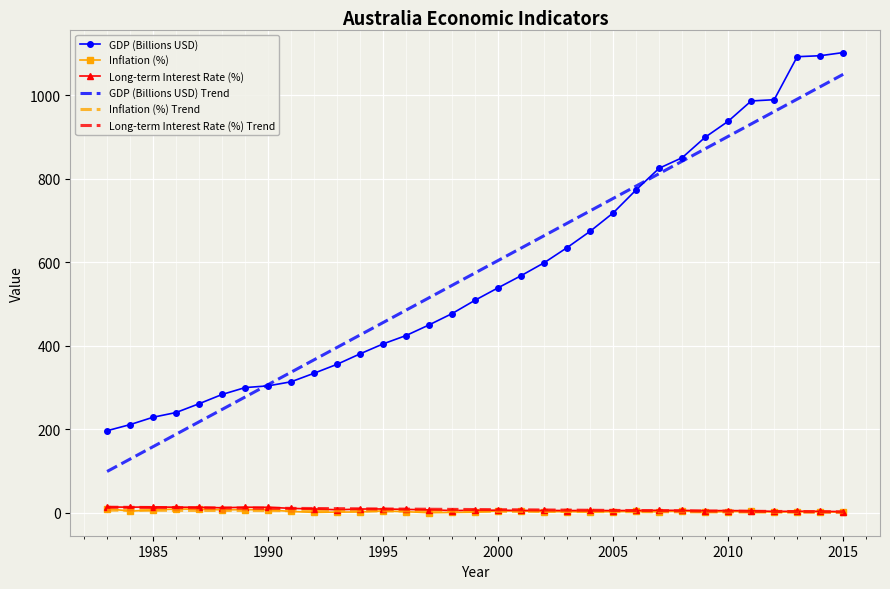

What is the maximum value shown in the chart?

1102.7